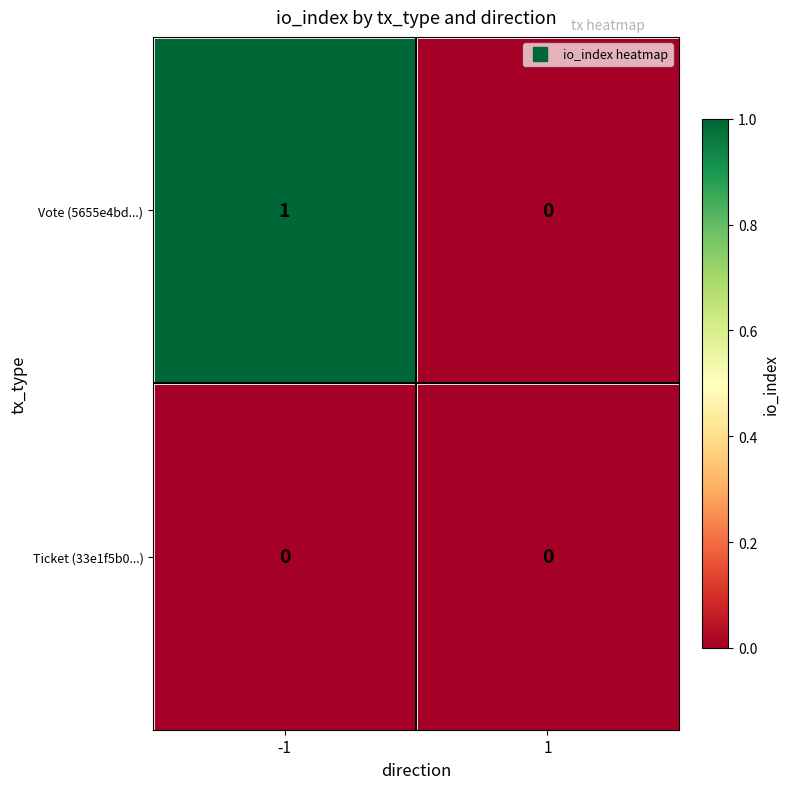

How many values in Vote (5655e4bd...) are above zero?

1